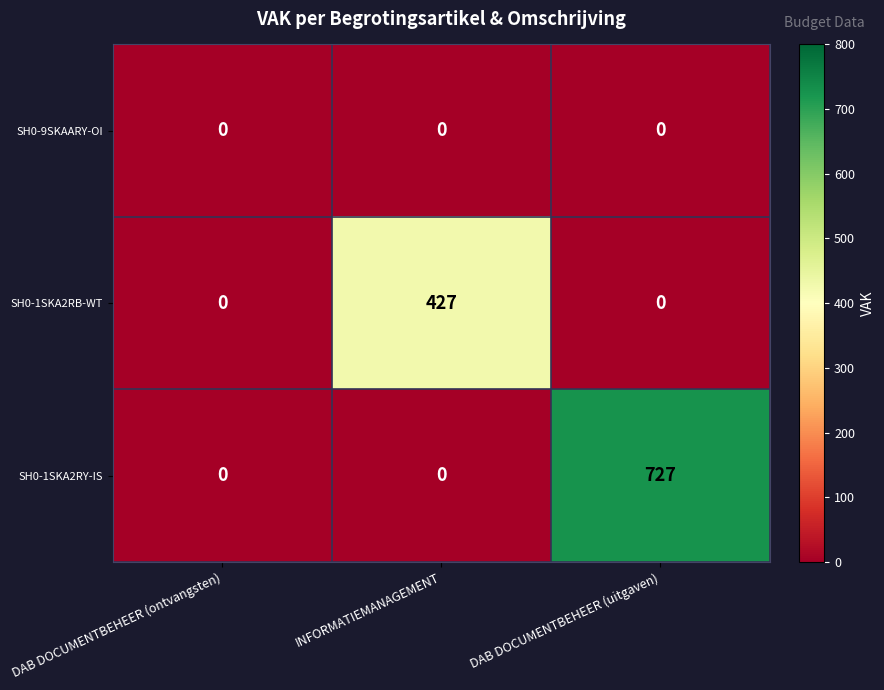

How many categories are shown in the chart?

3